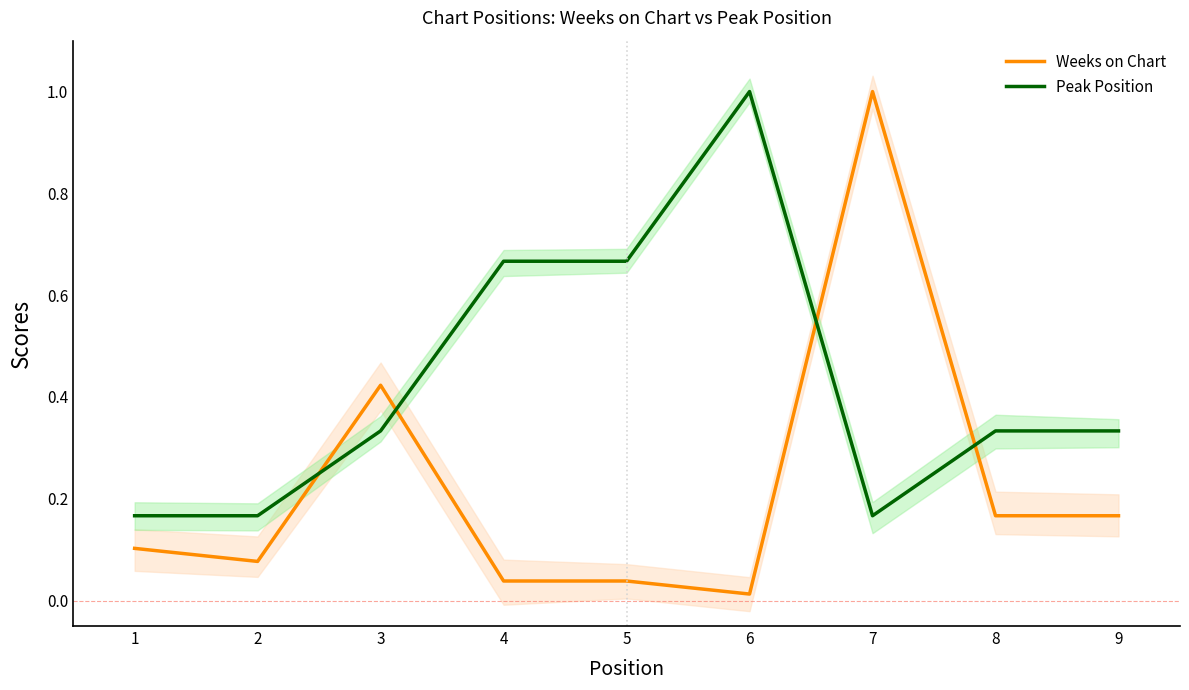

What is the value of the Peak Position point at the 6th from the left?

1.0